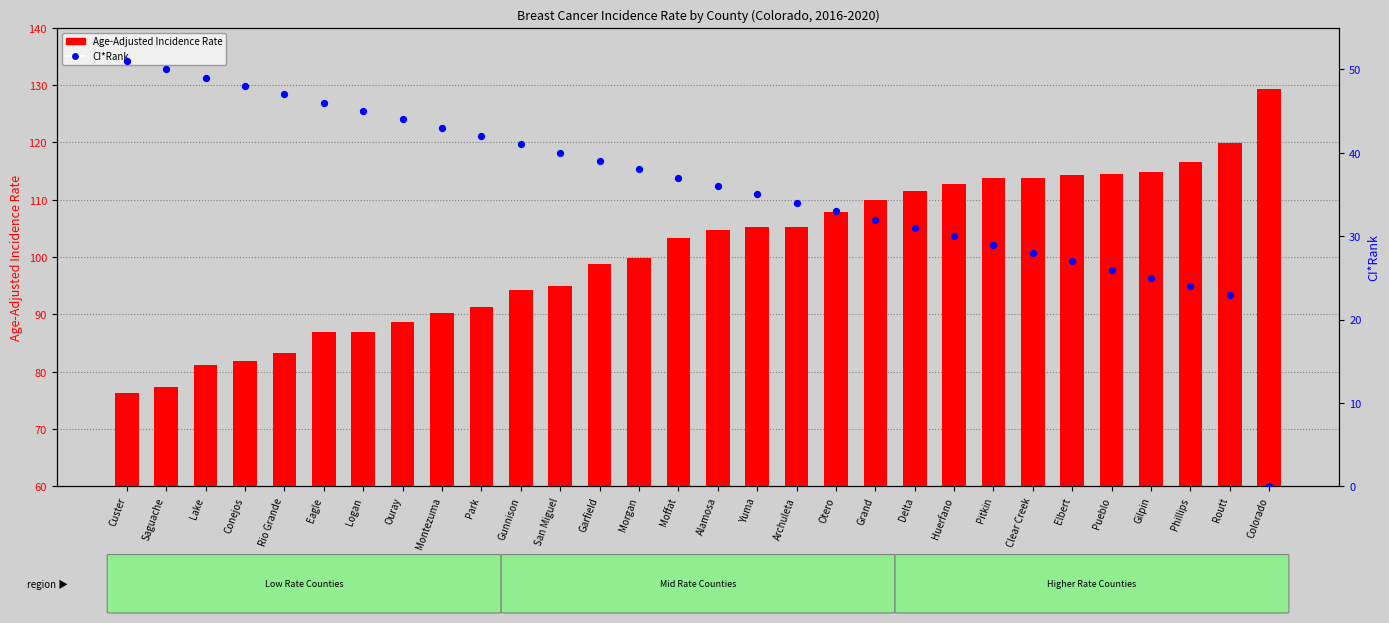

Which series has the largest total across all categories?

Age-Adjusted Incidence Rate